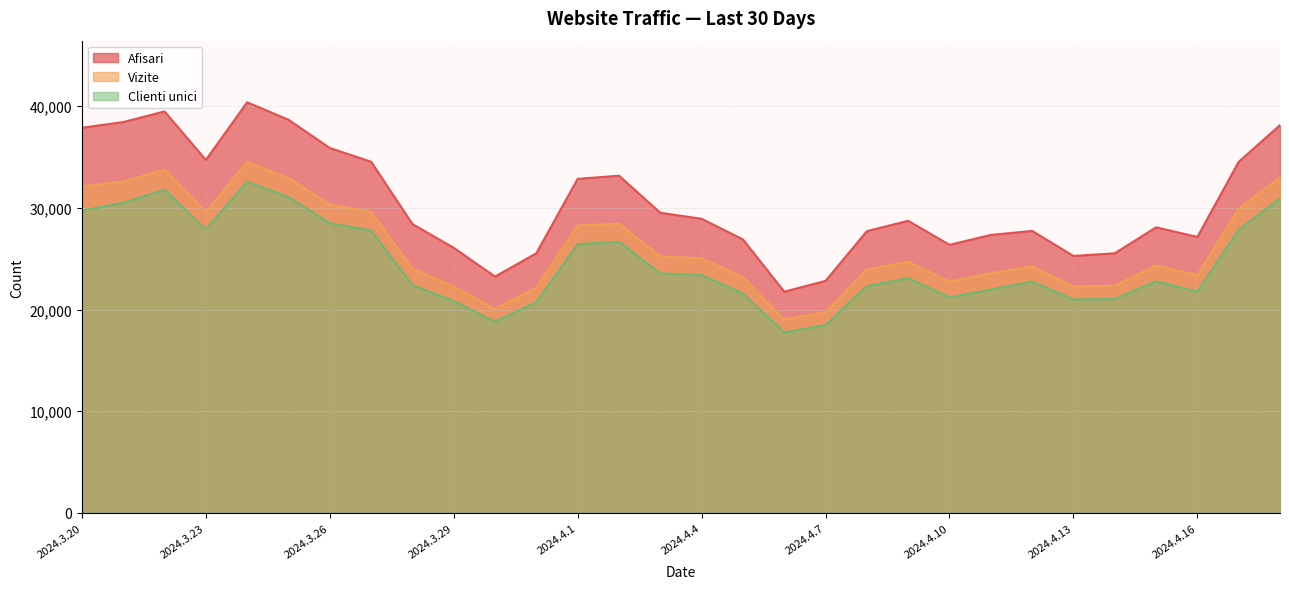

At which category does Clienti unici reach its first local peak?

2024.3.22